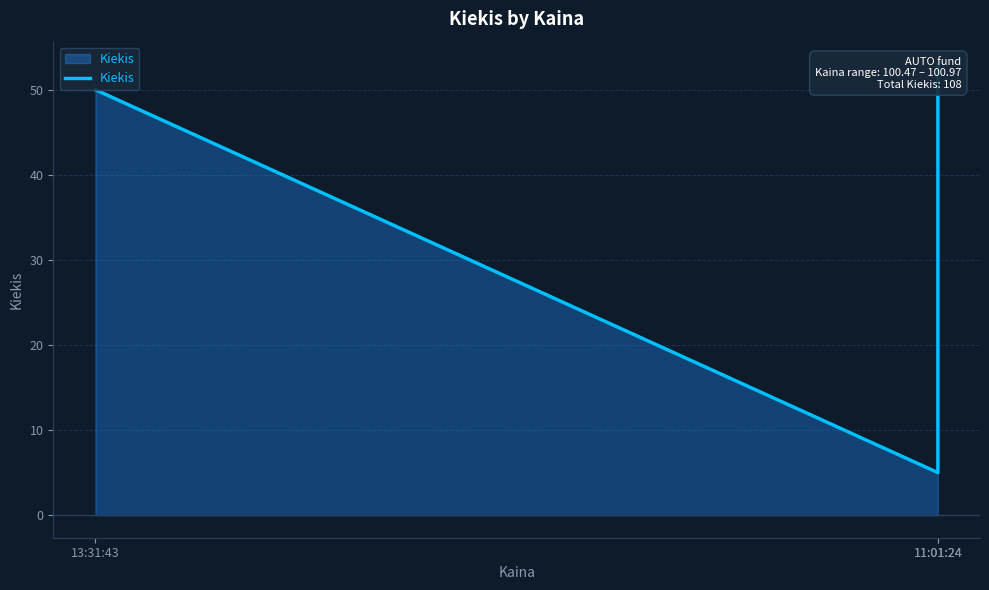

What is the value of the 2nd point from the left?

5